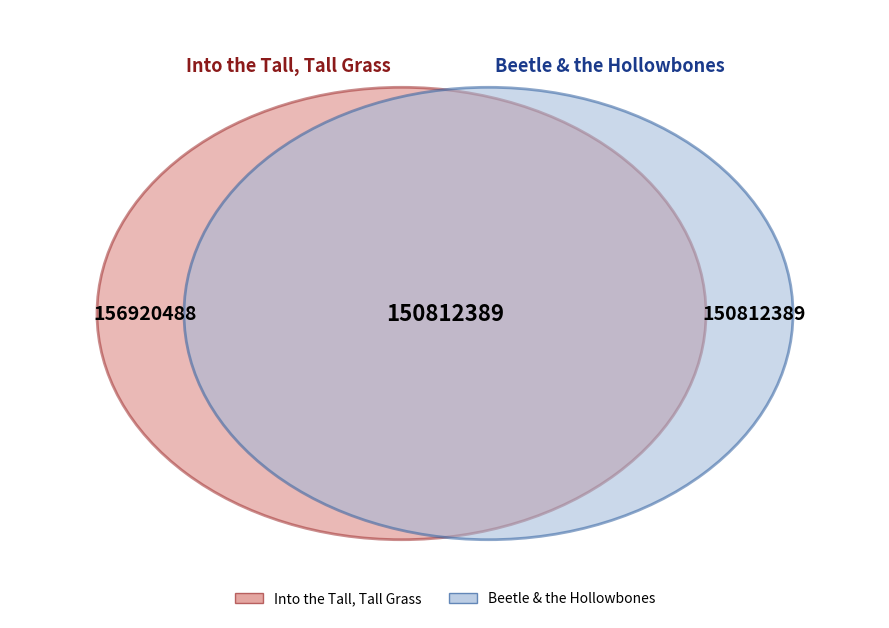

What percentage is the Beetle & the Hollowbones slice, to the nearest percent?

49%